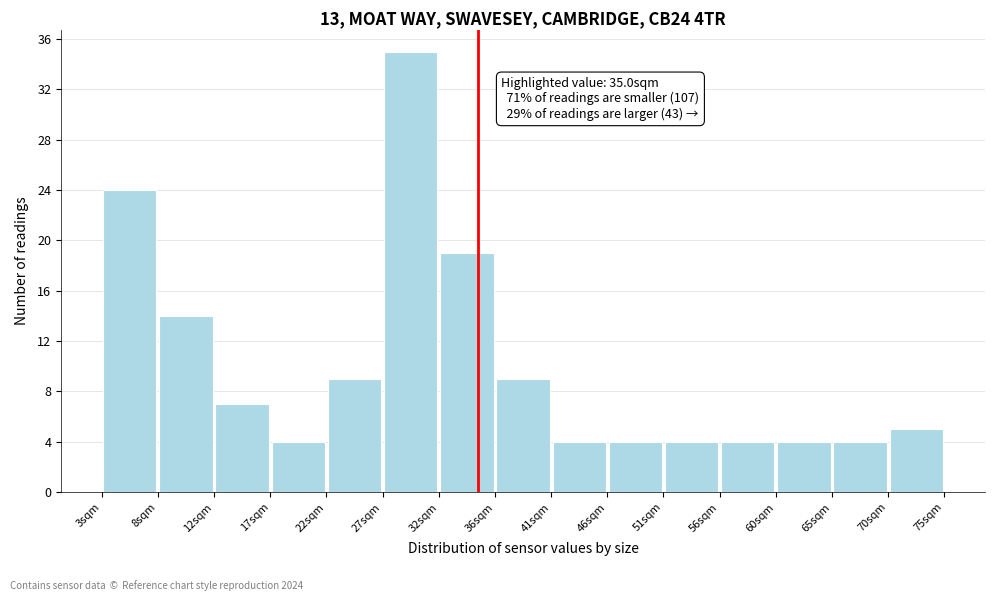

Over which range of the x-axis is the bar tallest?

27.0 to 31.5